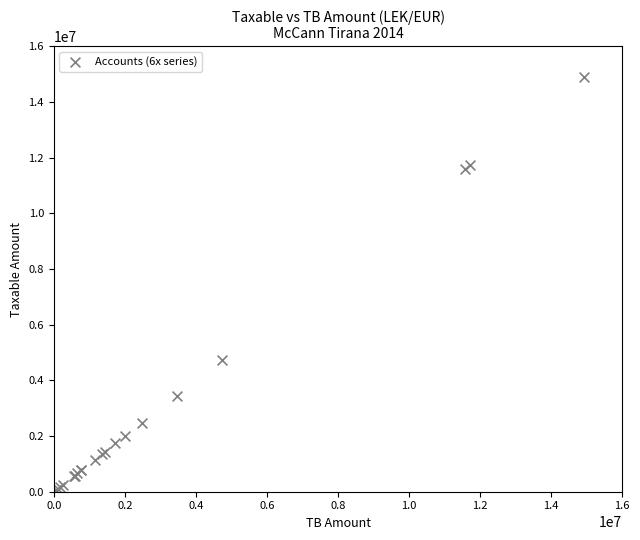

What Y value in the scatter plot is closest to 7474836?

4731146.9